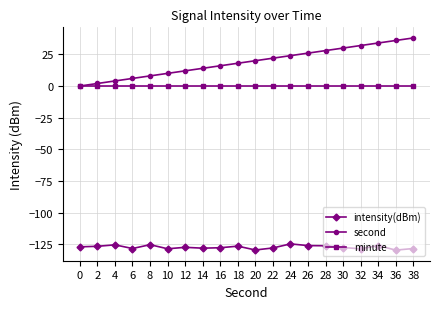

What is the difference between the highest and lowest values at 24?

148.8